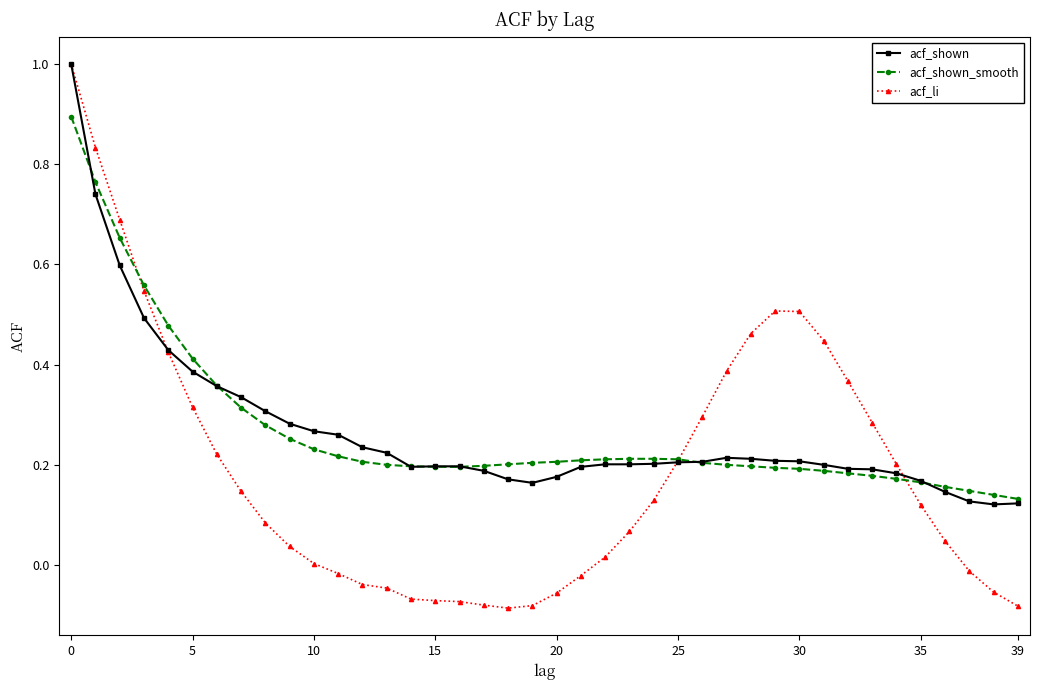

Which series has the widest spread of values?

acf_li